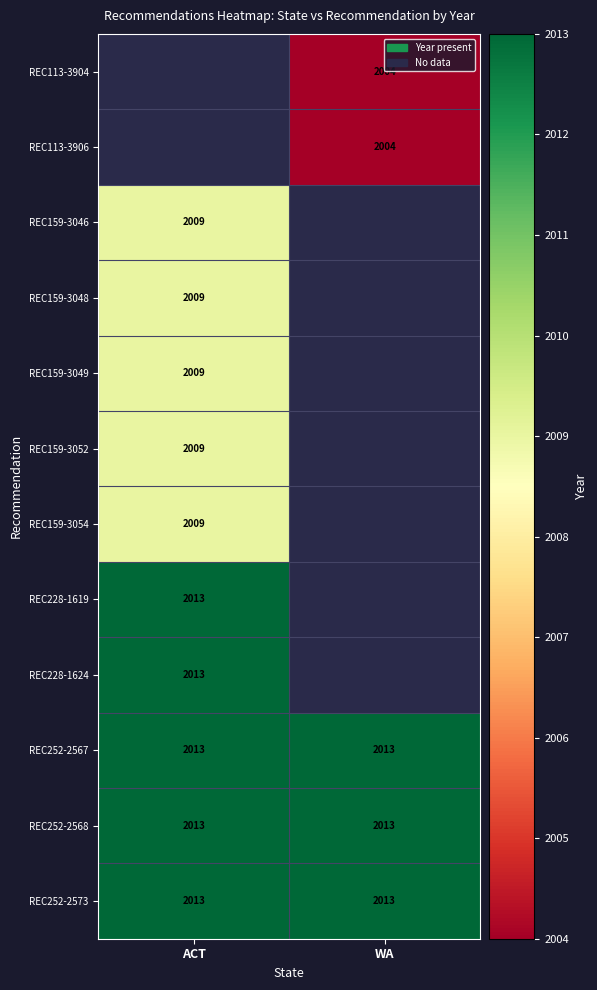

What is the sum of the REC252-2567 values at ACT and WA?

4026